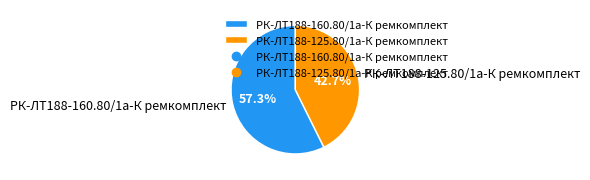

What is the smallest slice in the pie chart?

РК-ЛТ188-125.80/1а-К ремкомплект